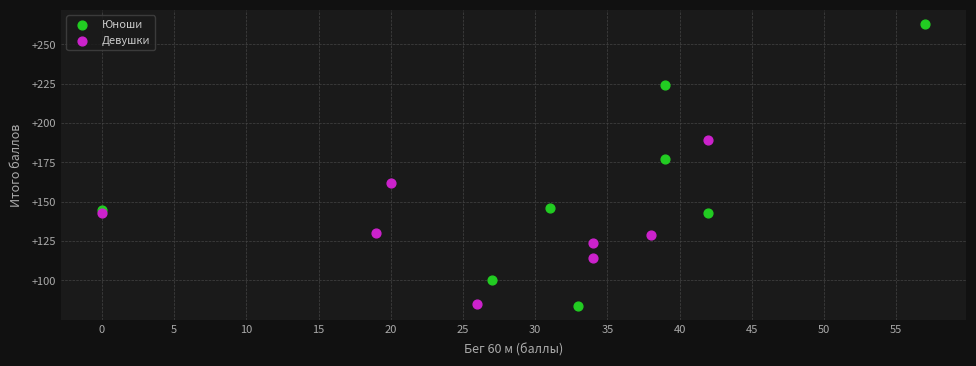

Which series contains the highest Y value?

Юноши